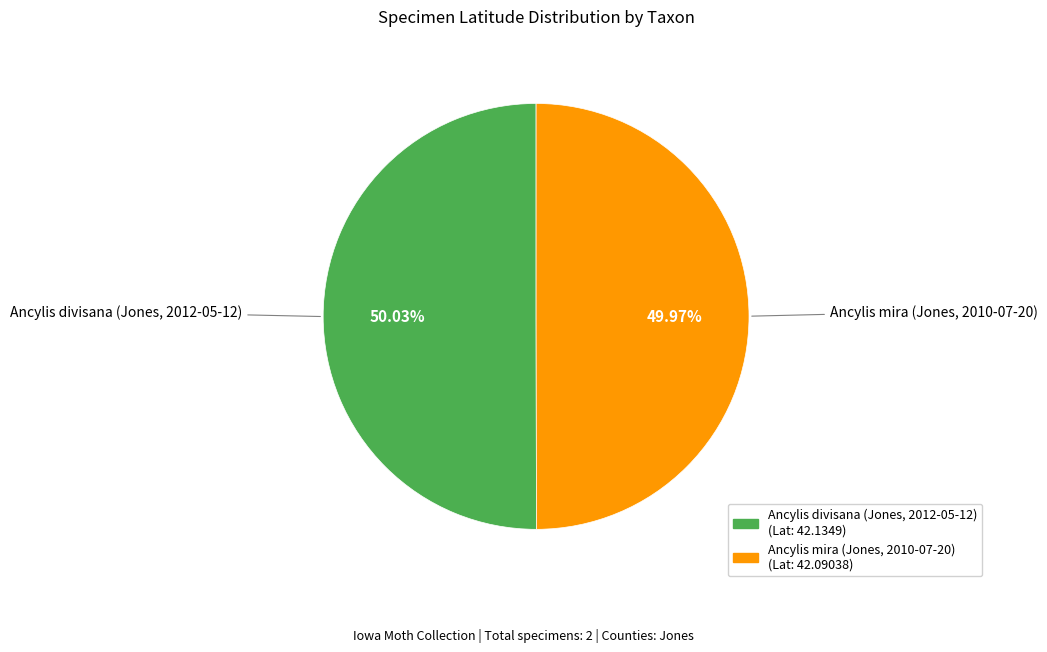

How many slices are in this pie chart?

2